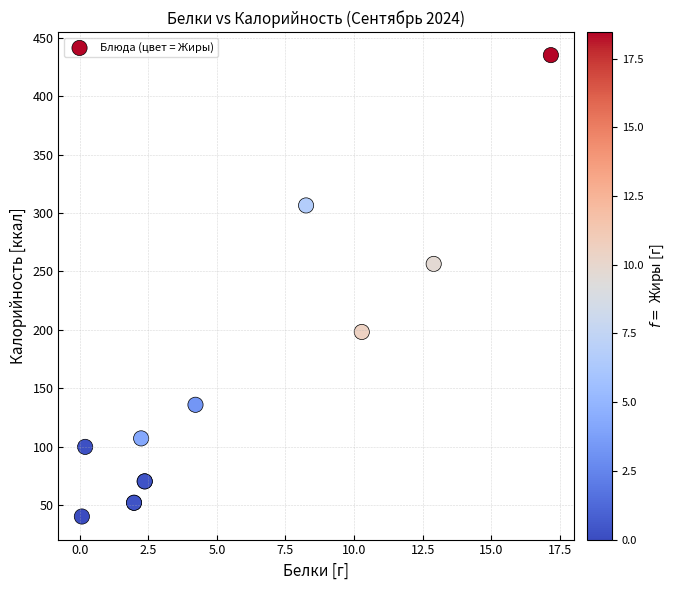

What Y value in the scatter plot is closest to 237?

256.5